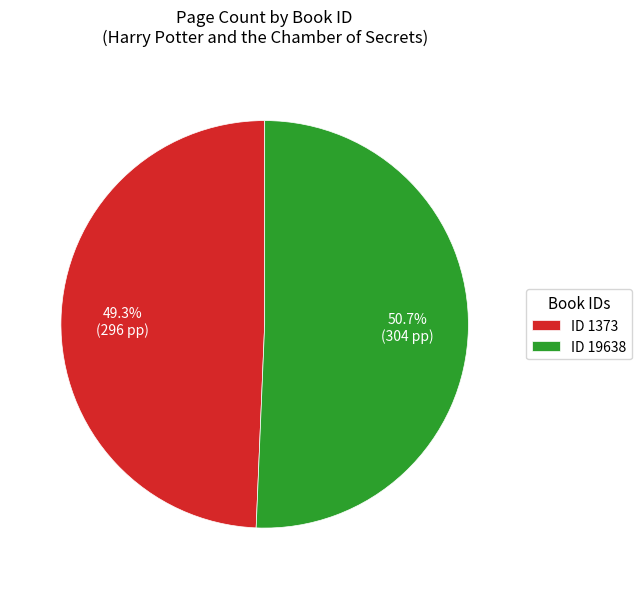

What is the smallest slice in the pie chart?

ID 1373